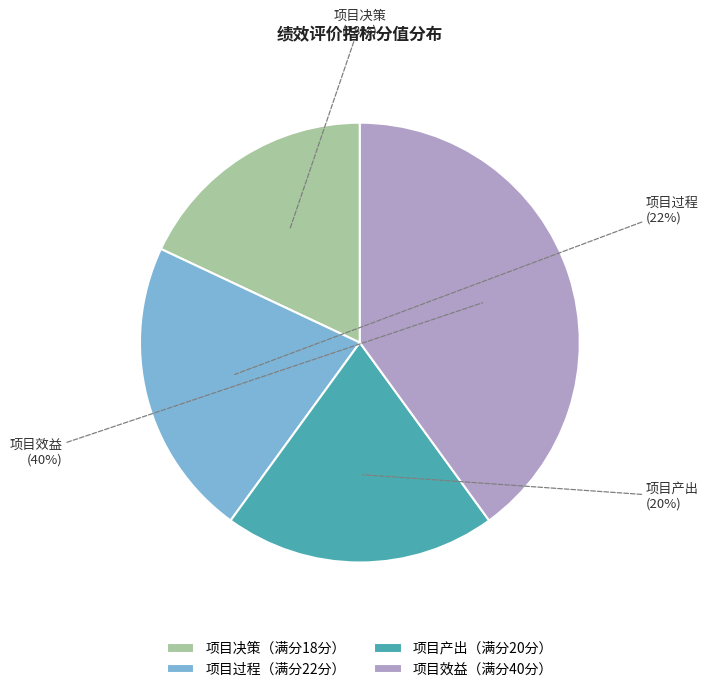

To the nearest percent, what is the average slice percentage?

25%